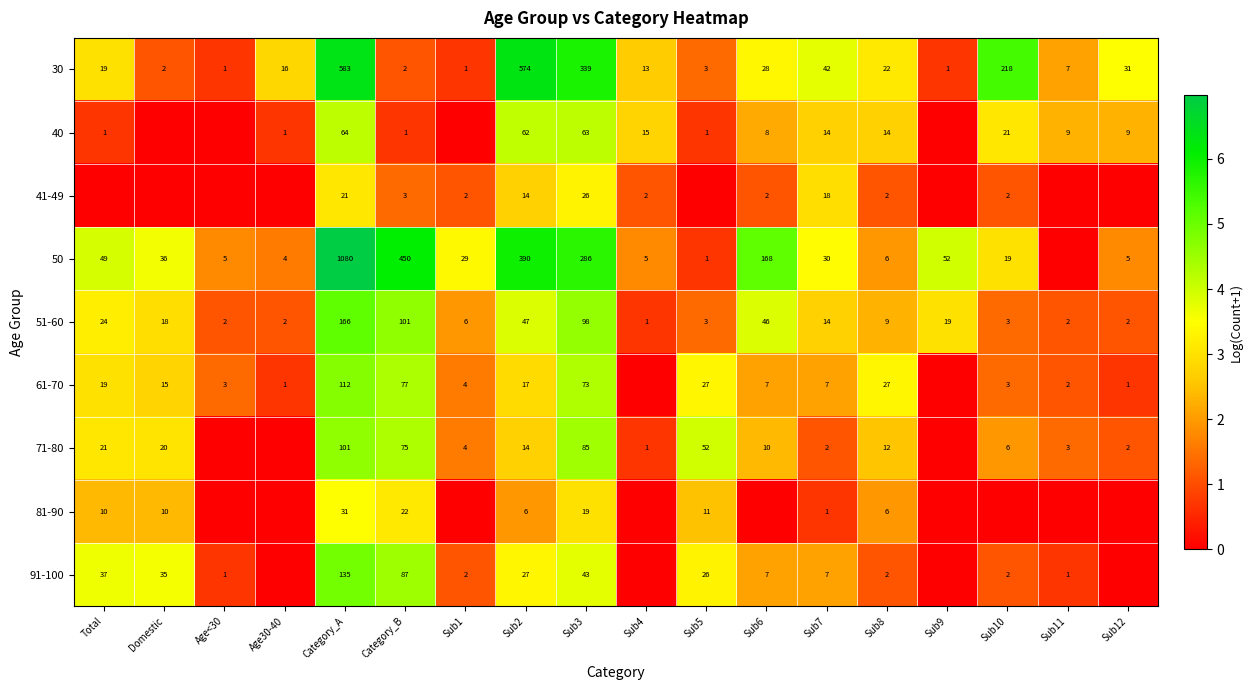

At which label does 51-60 first exceed 14?

Total